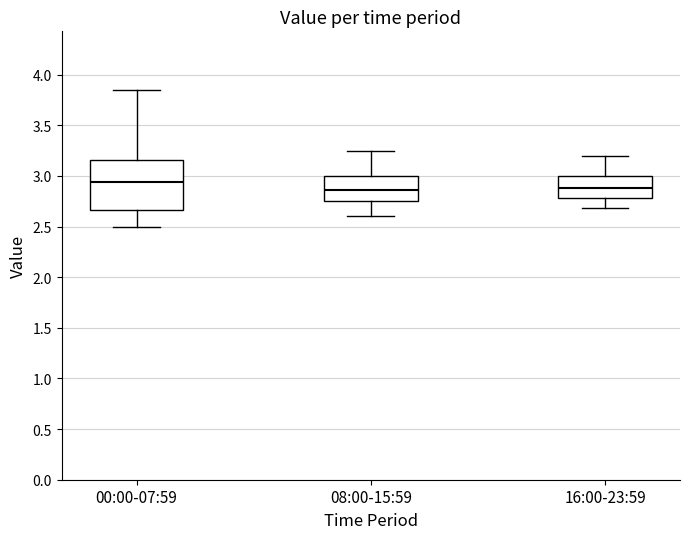

Reading left to right, read every box against the y-axis: the position of its median line, the range the box covers, and the ends of its whiskers. The values are not printed on the chart, so give them approximately, as read against the axis.

00:00-07:59: median 2.95, box 2.65 to 3.15, whiskers 2.50 to 3.85
08:00-15:59: median 2.85, box 2.75 to 3.00, whiskers 2.60 to 3.25
16:00-23:59: median 2.90, box 2.80 to 3.00, whiskers 2.70 to 3.20